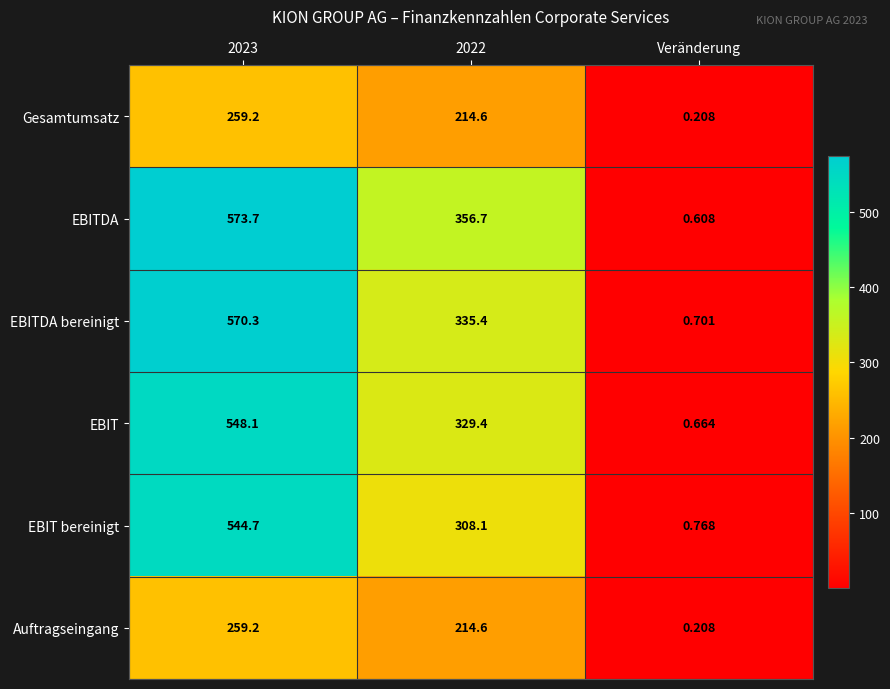

Which series has the largest total across all categories?

EBITDA